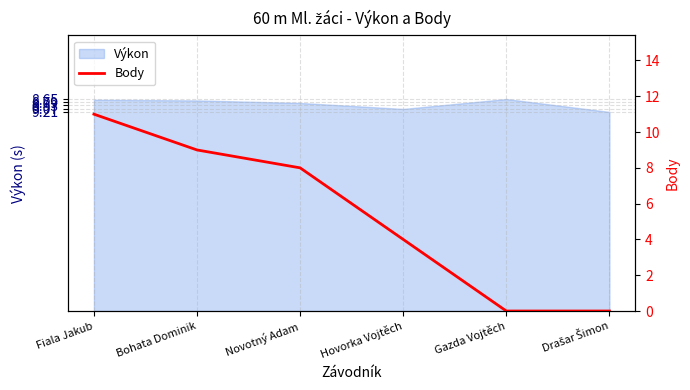

Where is the data nearest to the value 5?

Hovorka Vojtěch